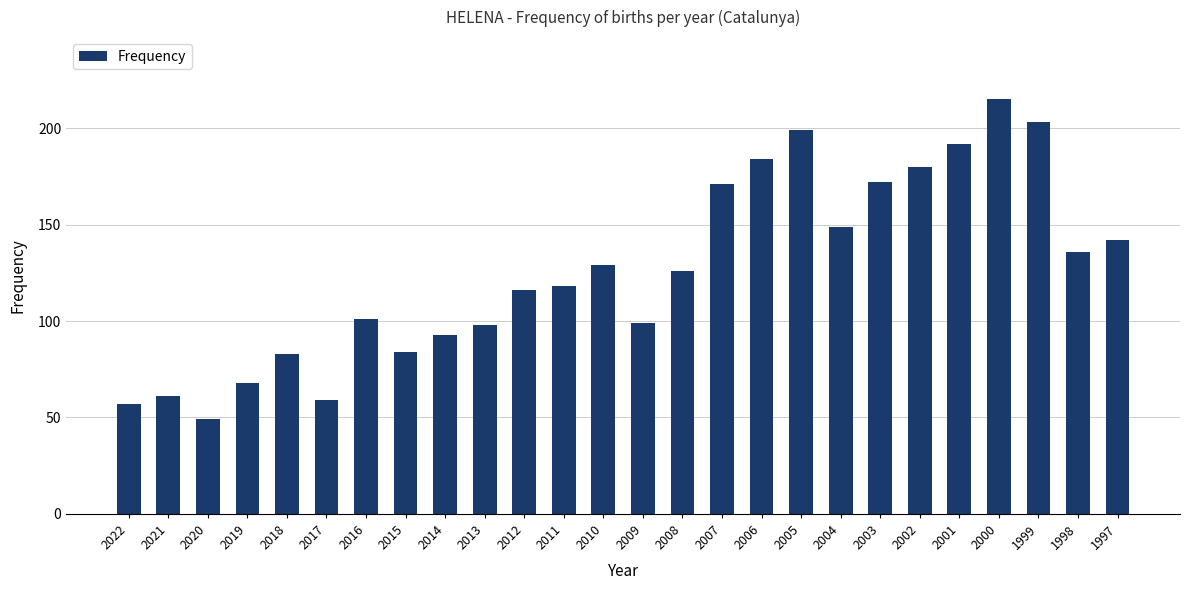

Which category has the lowest value across all series?

2020